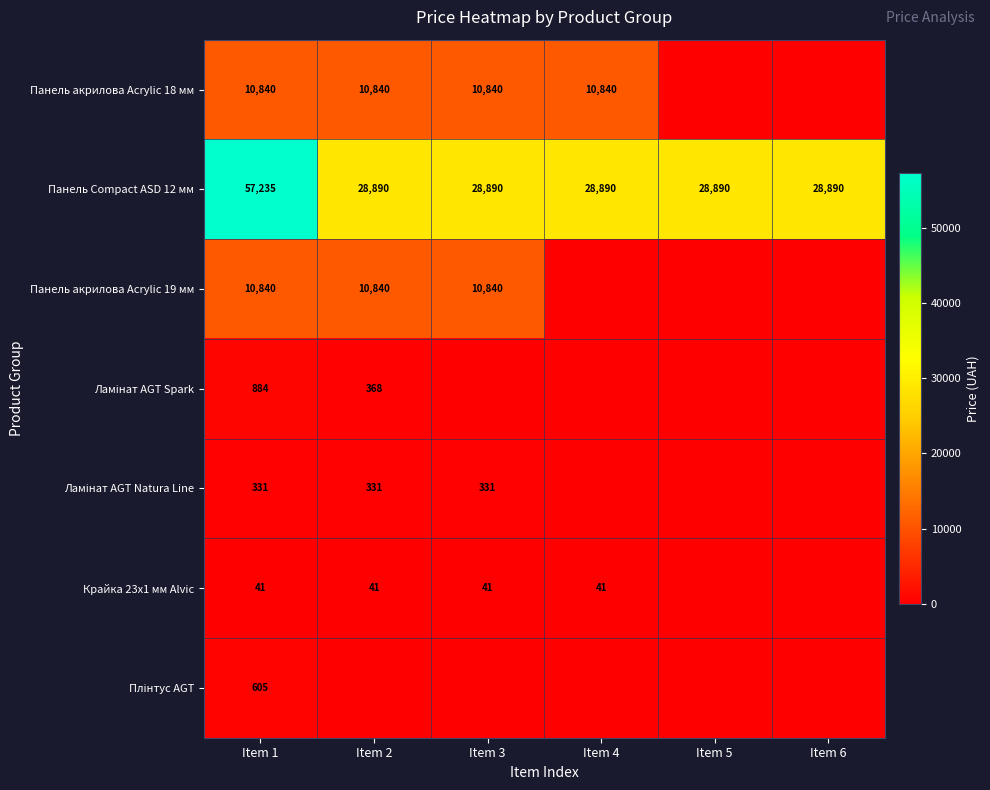

Count the number of categories in the chart.

6